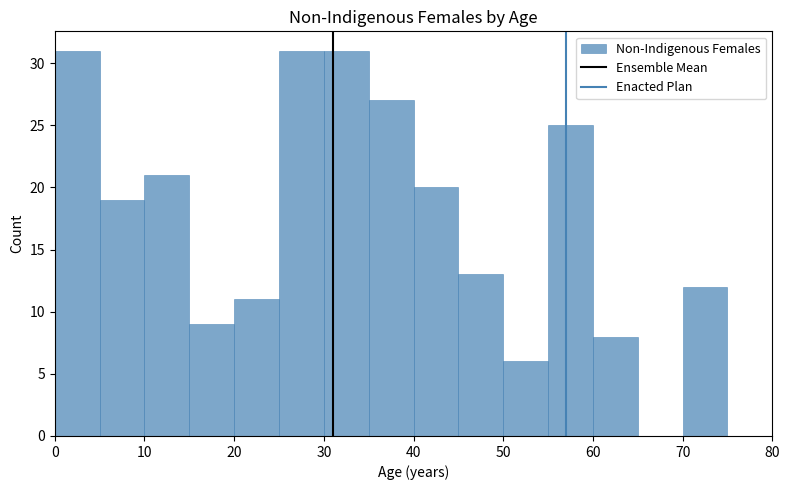

Reading left to right, transcribe this chart: for each bar, give the range it covers on the x-axis and its height. The values are not printed on the chart, so give them approximately, as read against the axis.

0 to 5: 31
5 to 10: 19
10 to 15: 21
15 to 20: 9
20 to 25: 11
25 to 30: 31
30 to 35: 31
35 to 40: 27
40 to 45: 20
45 to 50: 13
50 to 55: 6
55 to 60: 25
60 to 65: 8
65 to 70: 0
70 to 75: 12